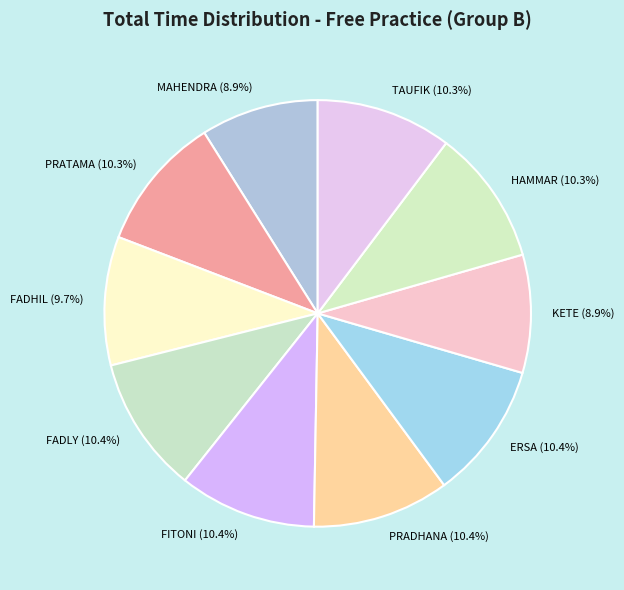

How many slices are in this pie chart?

10